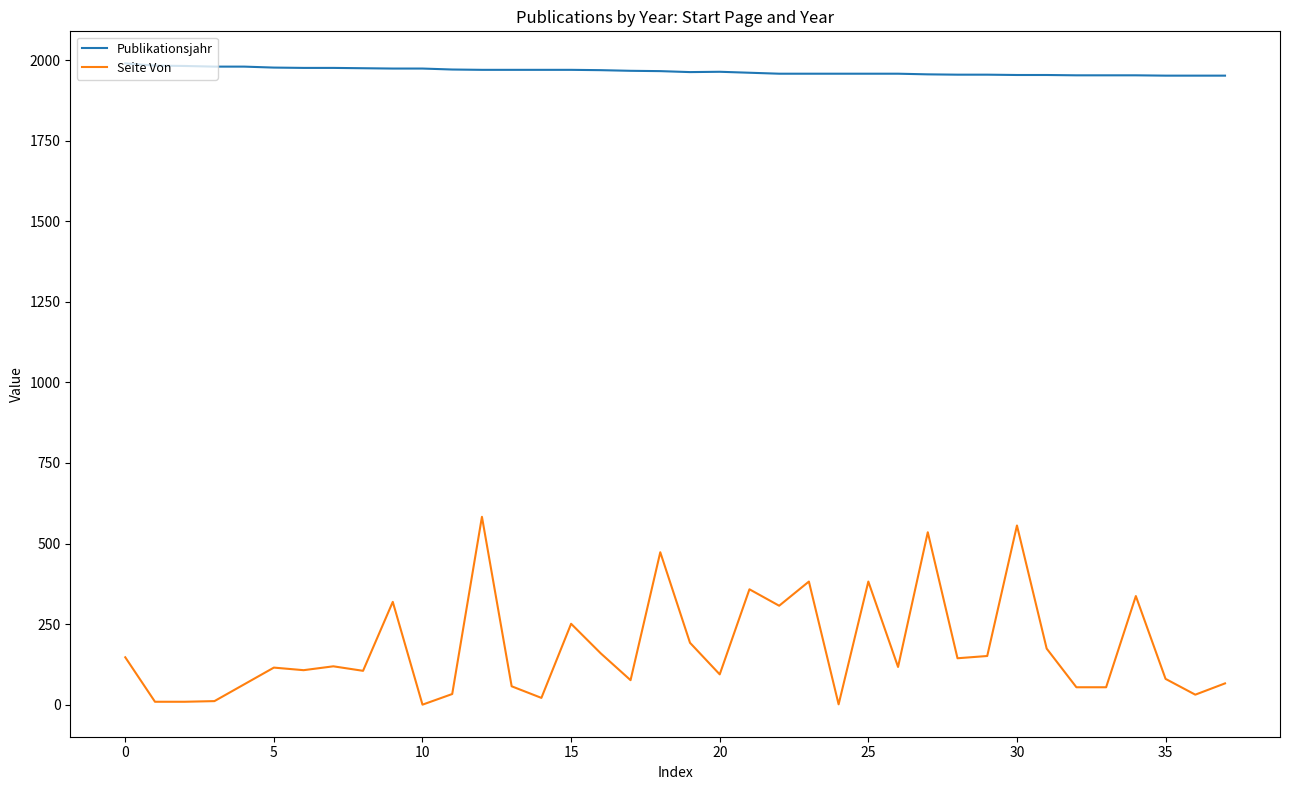

Which series has the largest total across all categories?

Publikationsjahr